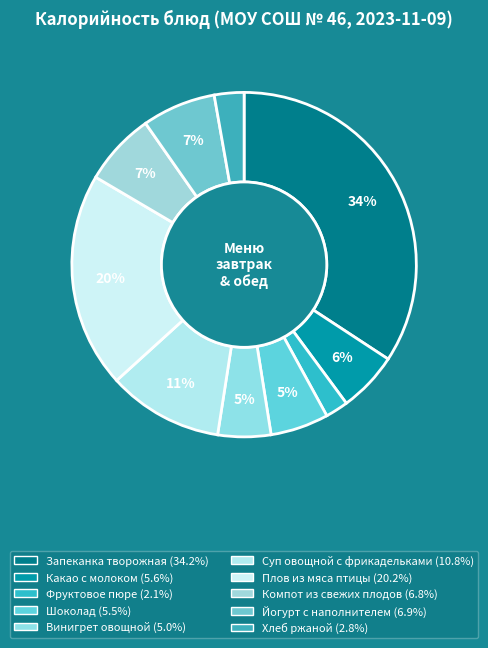

To the nearest percent, what is the difference between the largest and smallest slice percentages?

32%